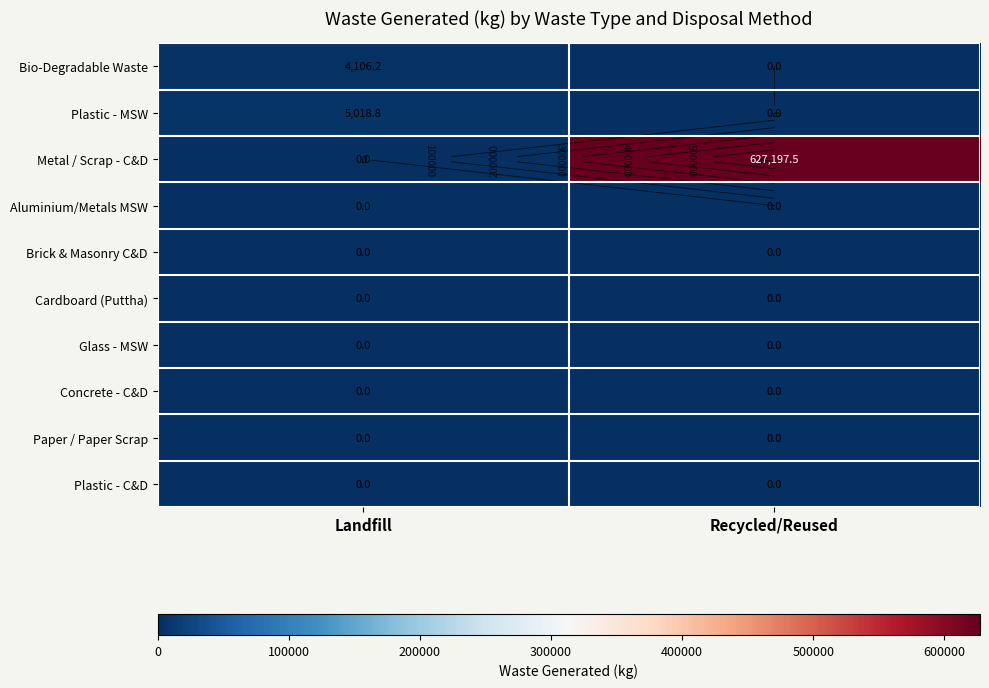

What is the total value across all series at Recycled/Reused?

627197.5